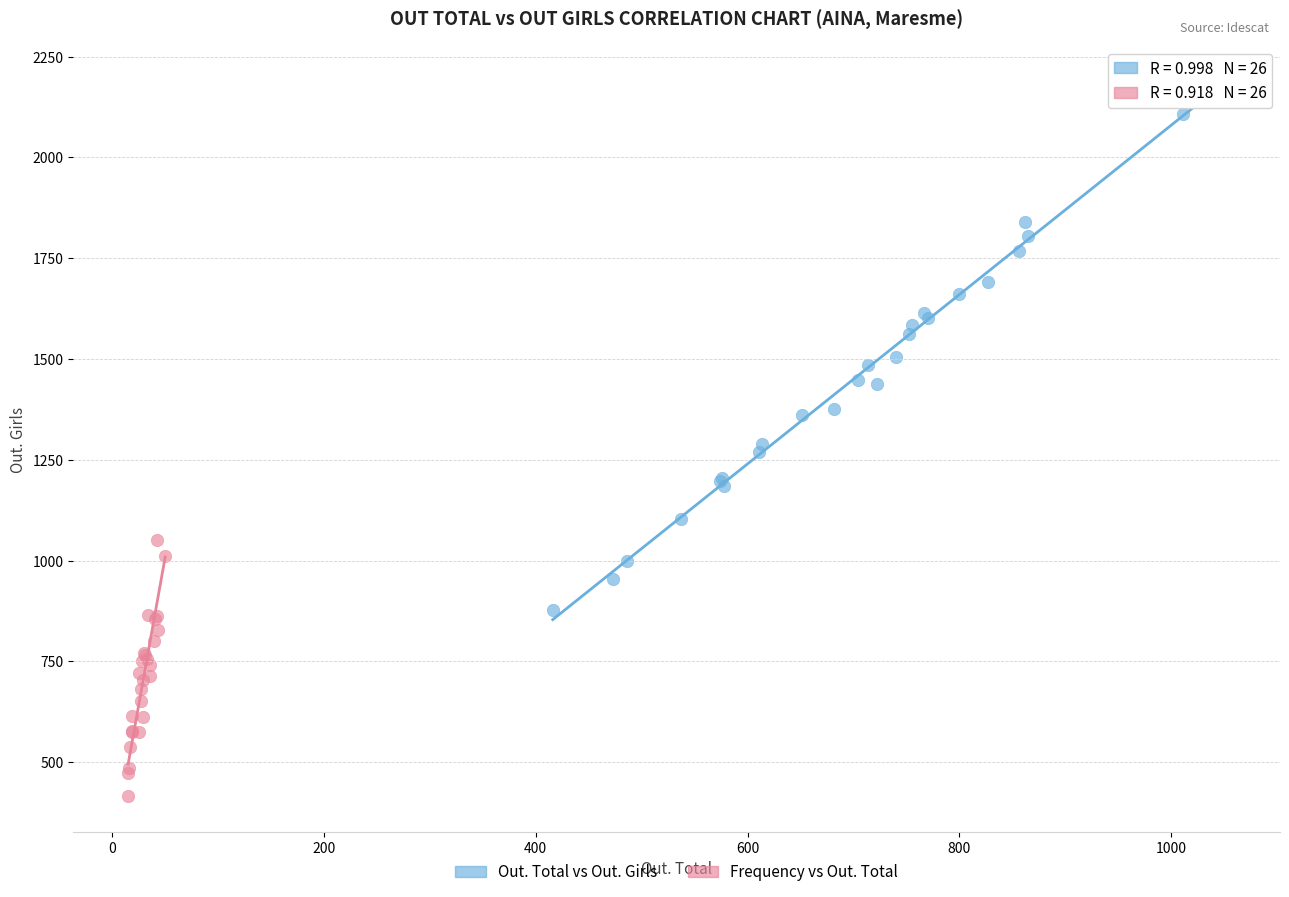

Which series reaches the minimum Y coordinate?

Frequency vs Out. Total